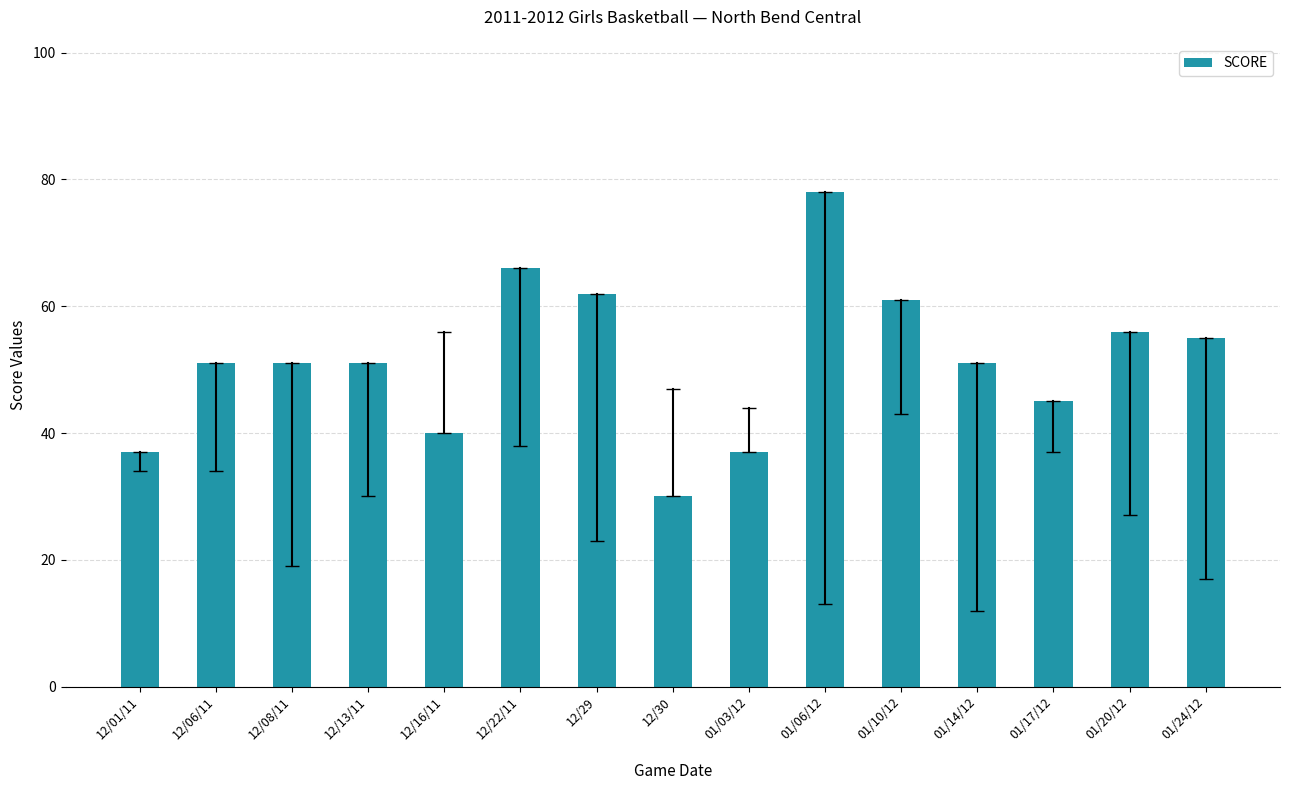

How many bars are there in total?

15